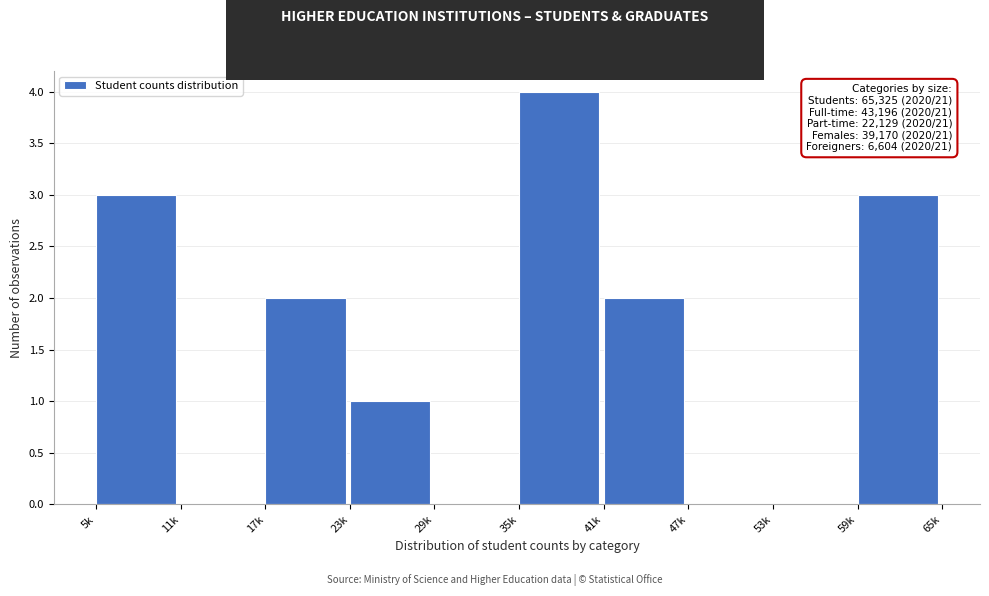

Reading right to left, transcribe all the data shown in this chart.

59k=3	53k=0	47k=0	41k=2	35k=4	29k=0	23k=1	17k=2	11k=0	5k=3